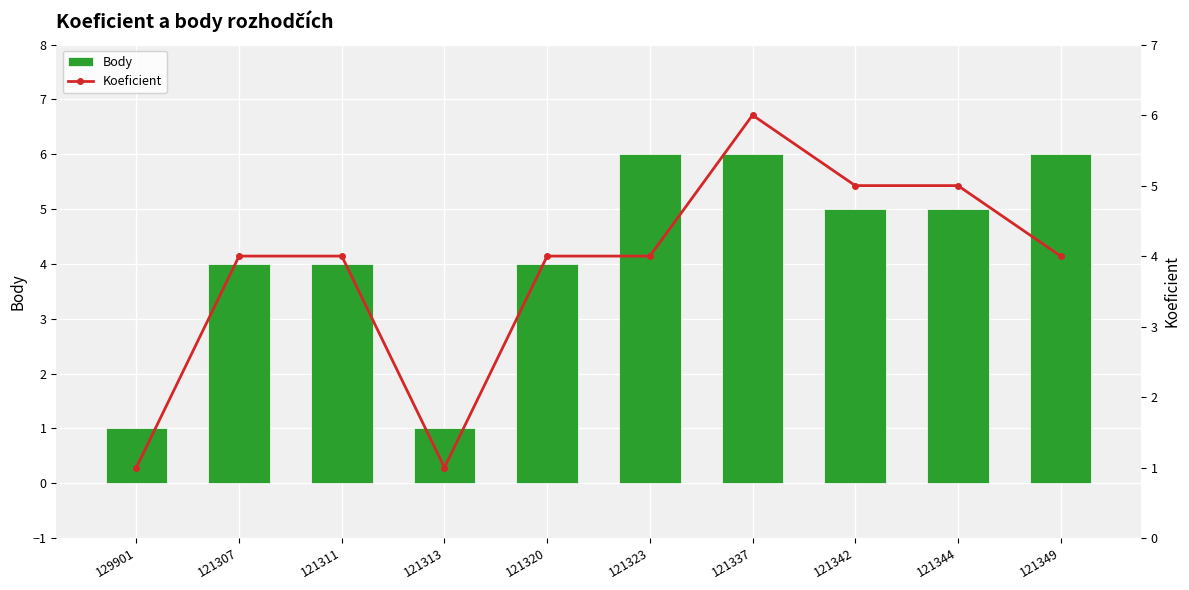

True or false: Body has a value of 0 at 121313.

False